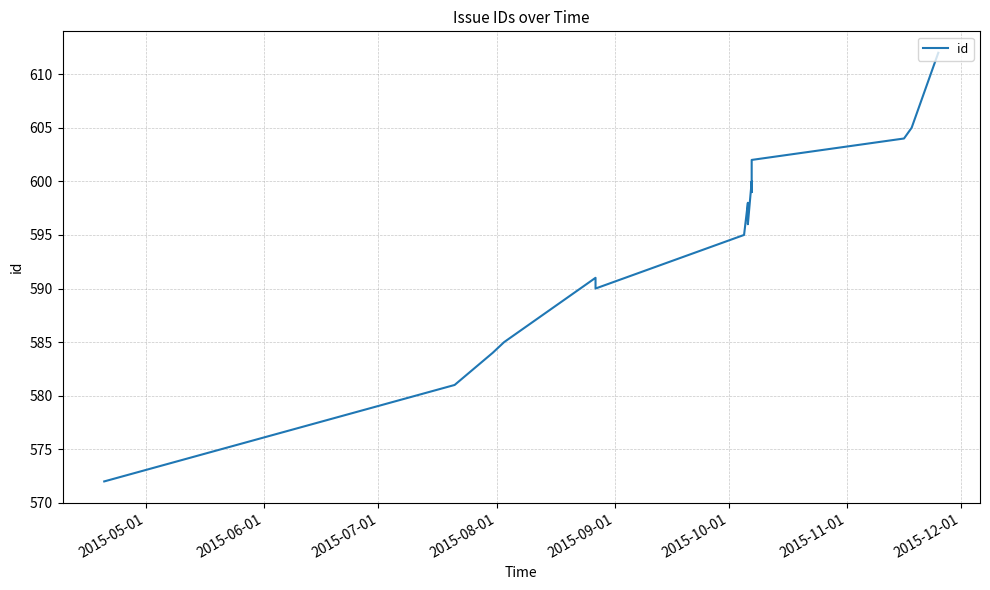

What position from the right is 2015-06-01?

15